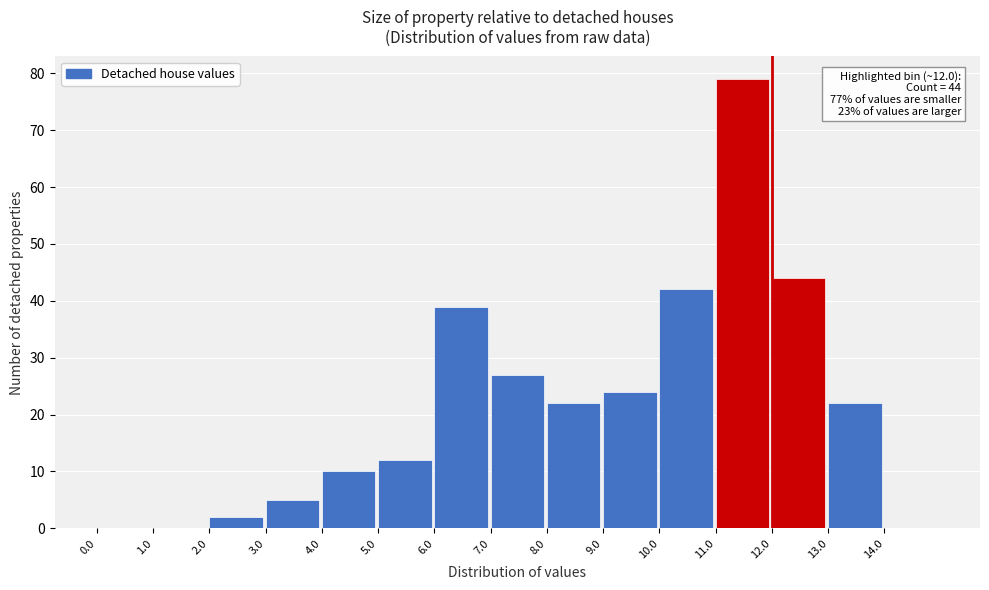

Over which range of the x-axis is the bar tallest?

11 to 12